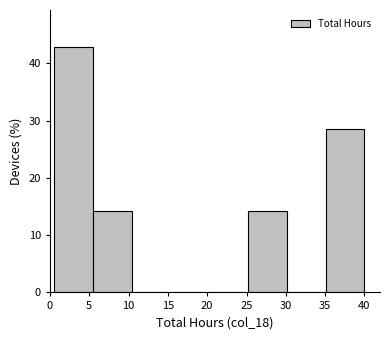

How tall is the bar that spans 5.5 to 10.5 on the x-axis? Neither the bar edges nor the heights are printed on the chart, so give them approximately, as read against the axes.

14